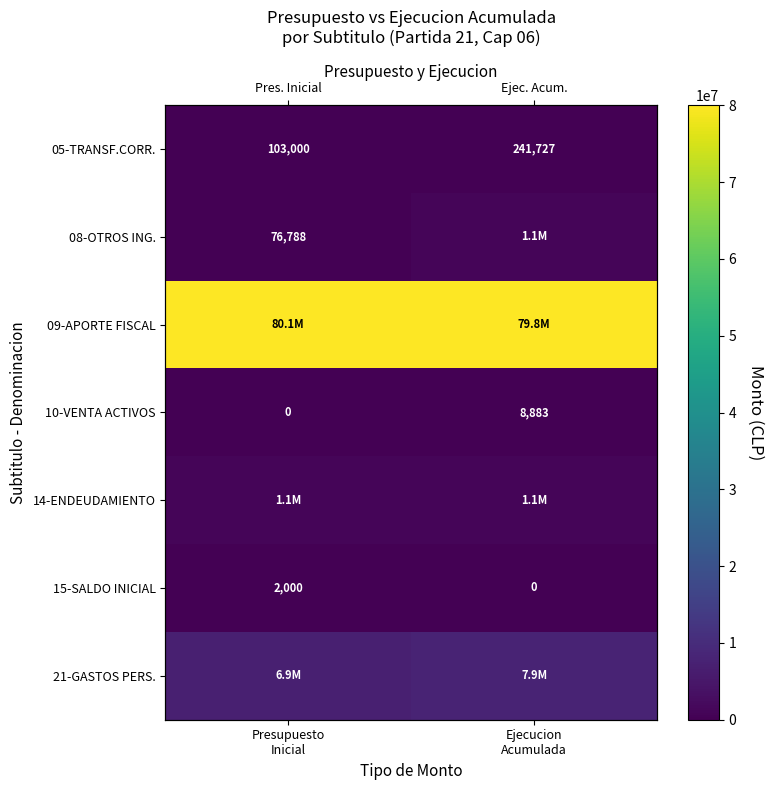

True or false: 10-VENTA ACTIVOS has a value of 5171 at Ejecucion Acumulada.

False